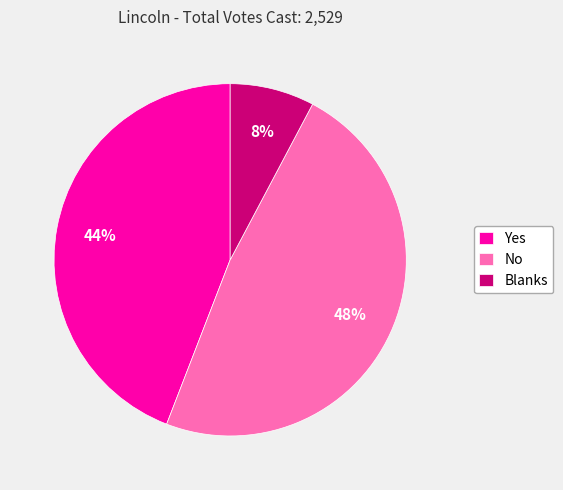

Does Blanks account for over 50% of the chart?

No